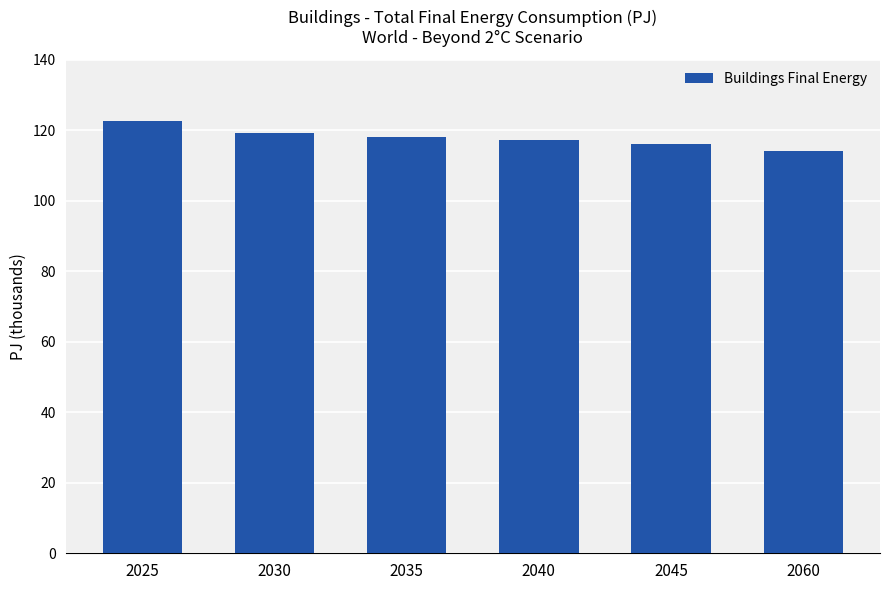

Does the chart contain any negative values?

No